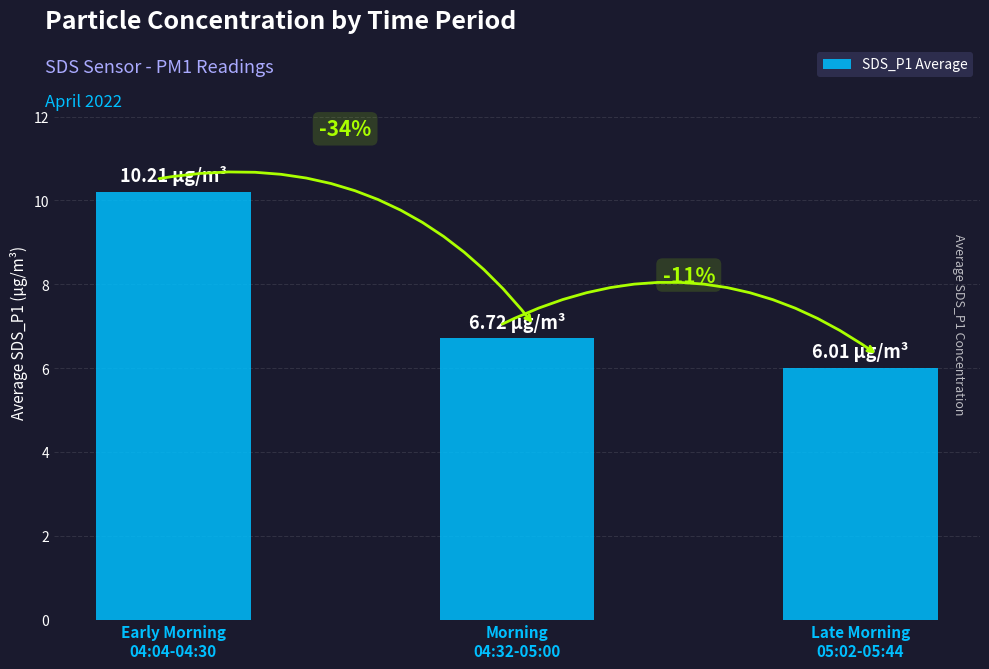

Which has a higher value, Early Morning
04:04-04:30 or Morning
04:32-05:00?

Early Morning
04:04-04:30